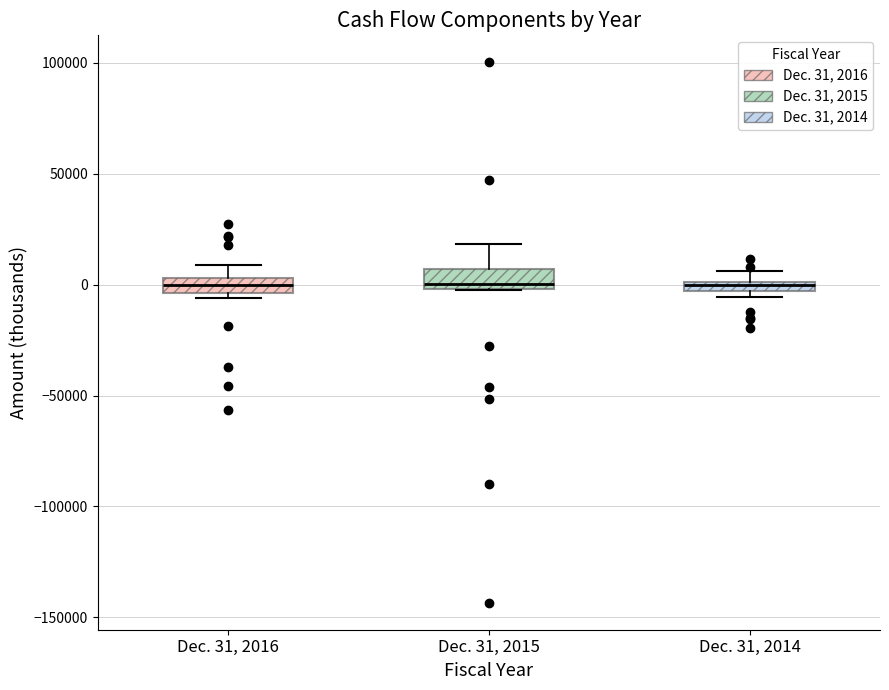

Where does the upper whisker of the box for Dec. 31, 2016 end on the y-axis? The values are not printed on the chart, so give them approximately, as read against the axis.

10000